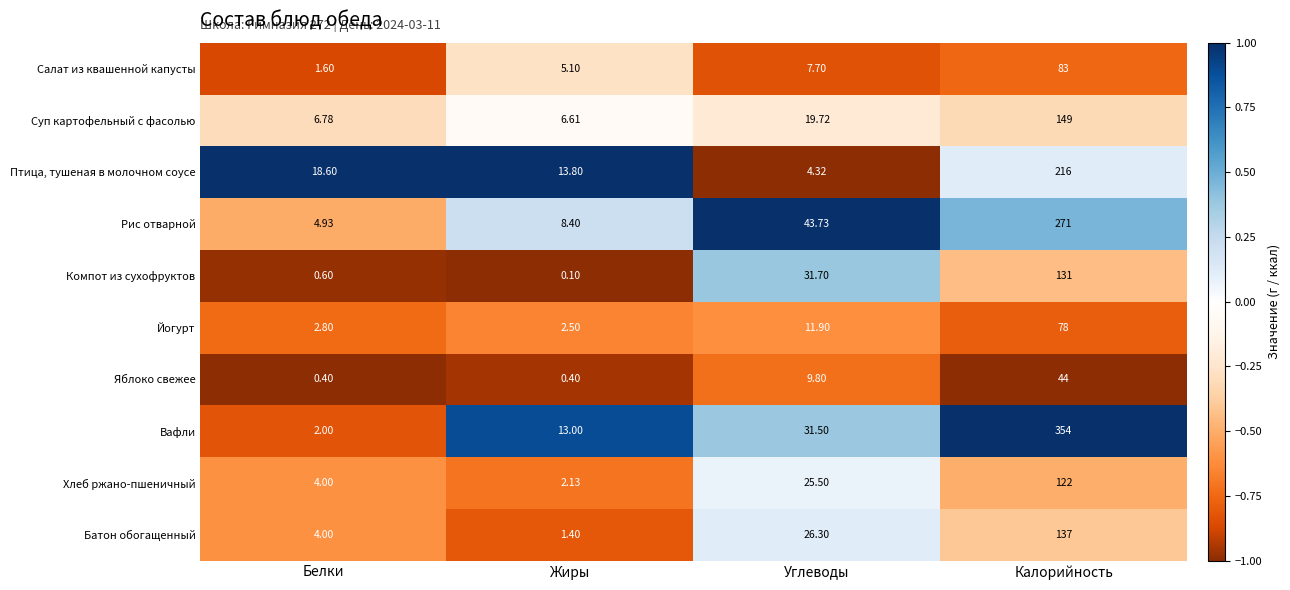

Count the number of data series in this chart.

10